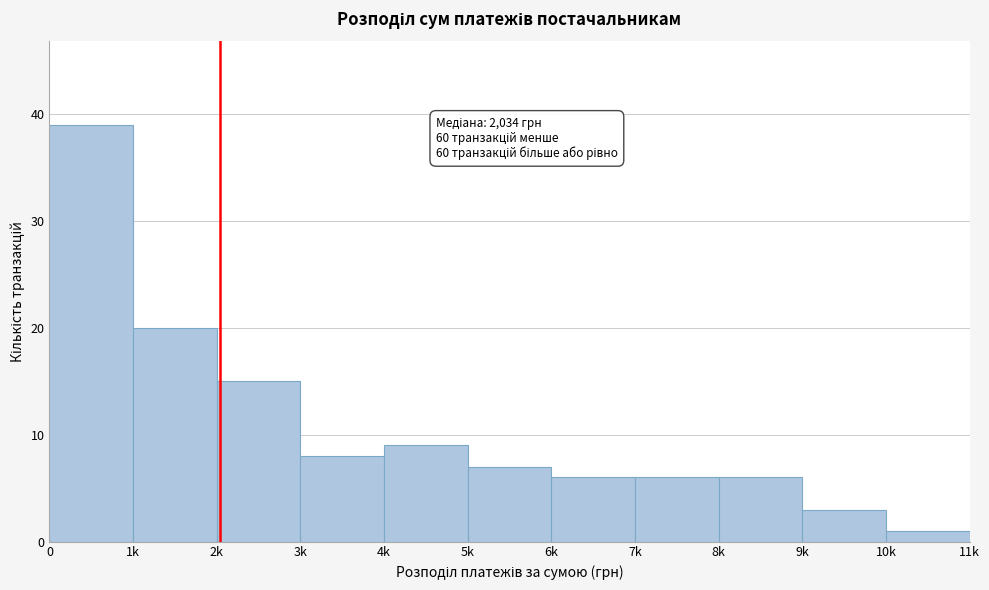

Reading left to right, list all the values displayed in this chart.

0=39	1k=20	2k=15	3k=8	4k=9	5k=7	6k=6	7k=6	8k=6	9k=3	10k=1